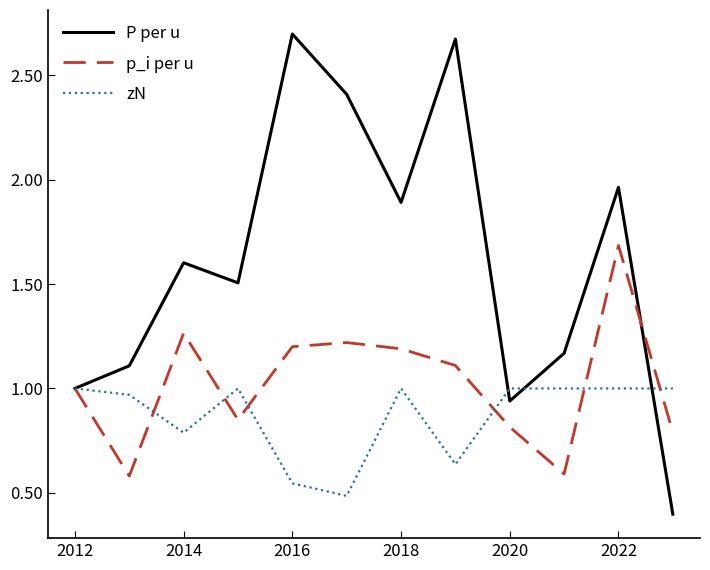

After their last crossing, which series has the higher values: zN or p_i per u?

zN